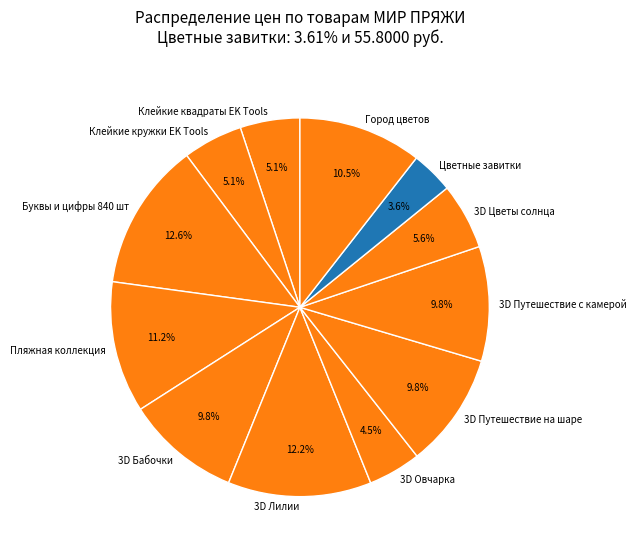

To the nearest percent, what is the difference between the largest and smallest slice percentages?

9%